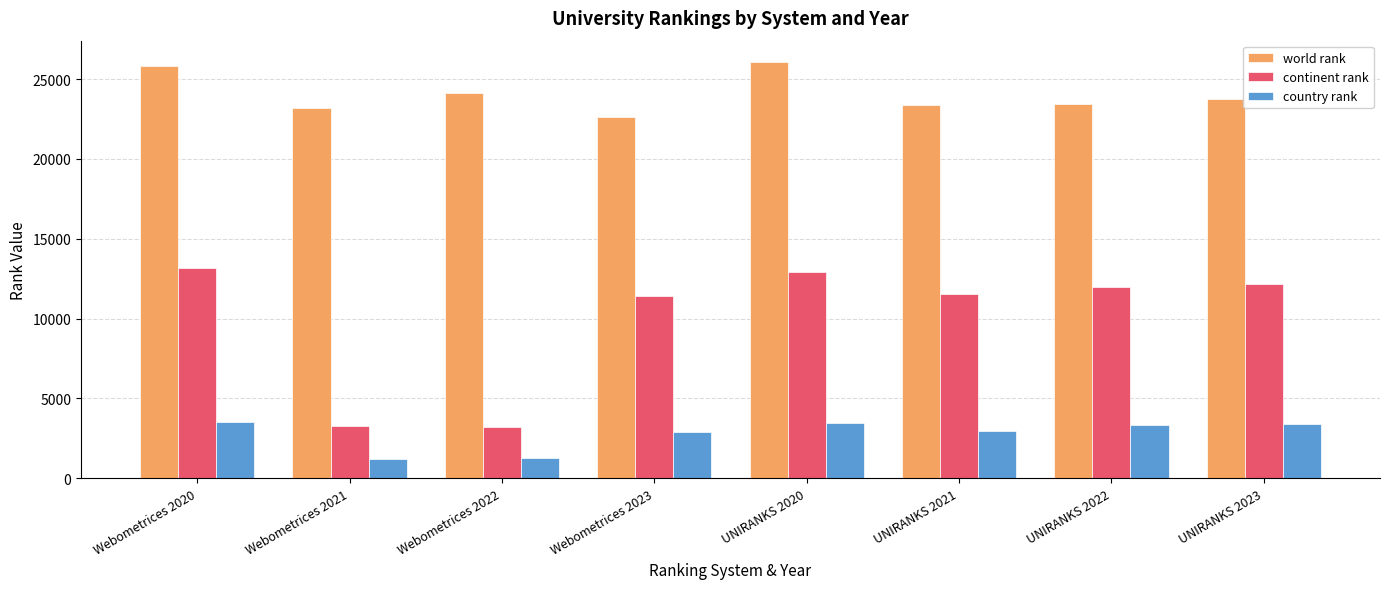

Is the value of world rank at Webometrices 2021 greater than the value of country rank at UNIRANKS 2020?

Yes